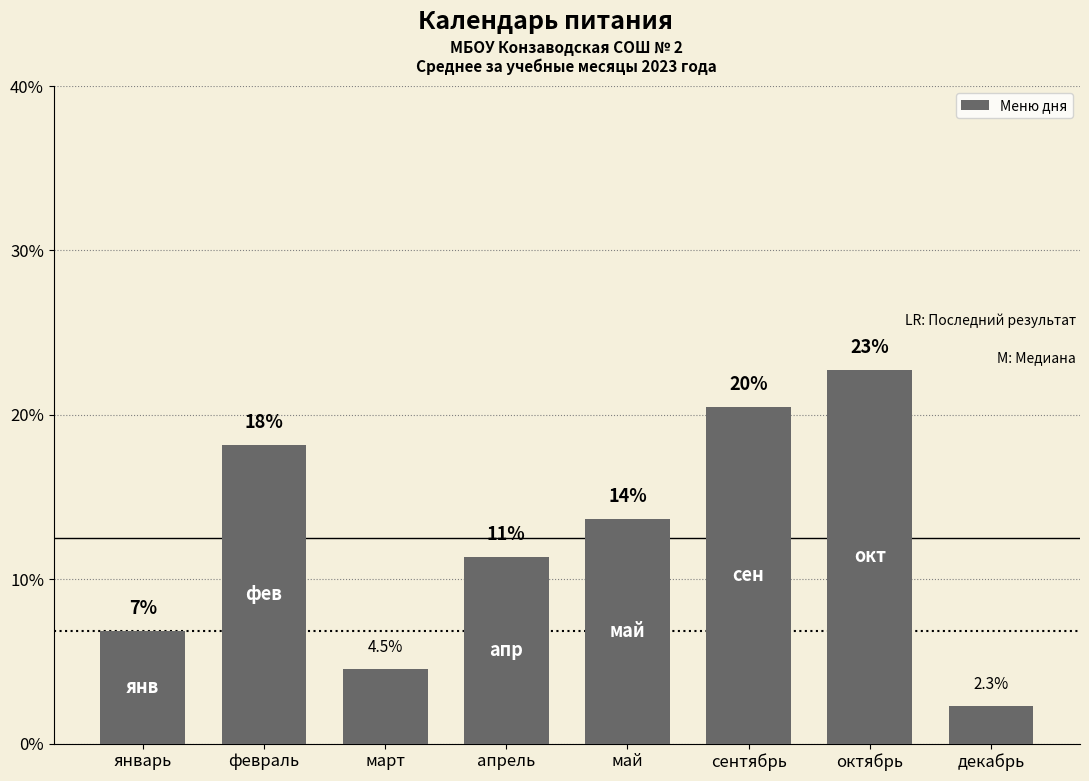

Between октябрь and сентябрь, which is larger?

октябрь